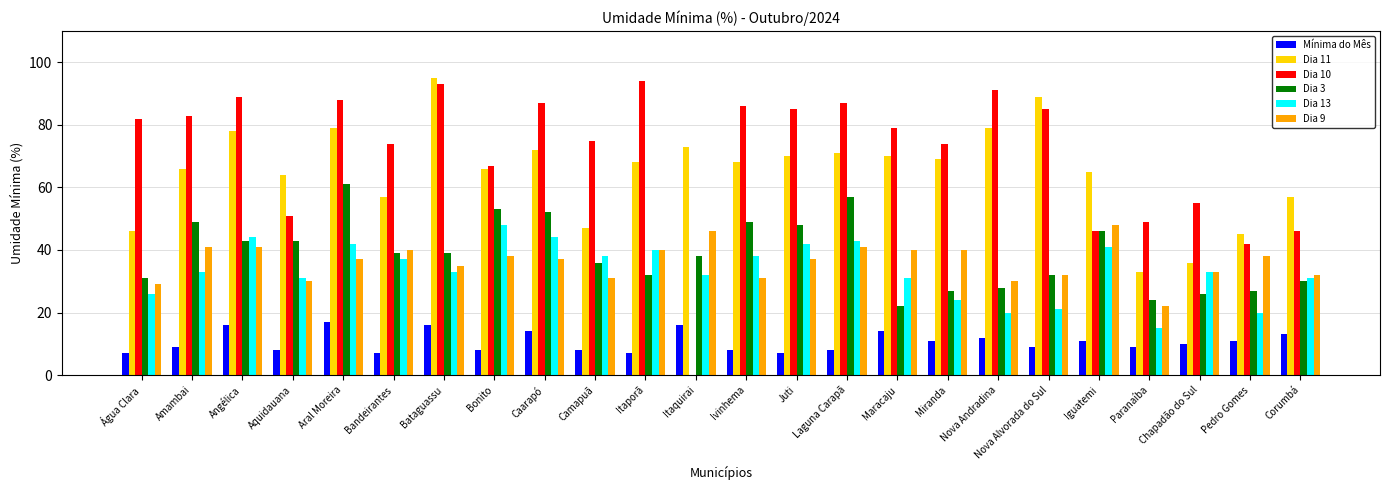

What is the greatest value displayed?

95